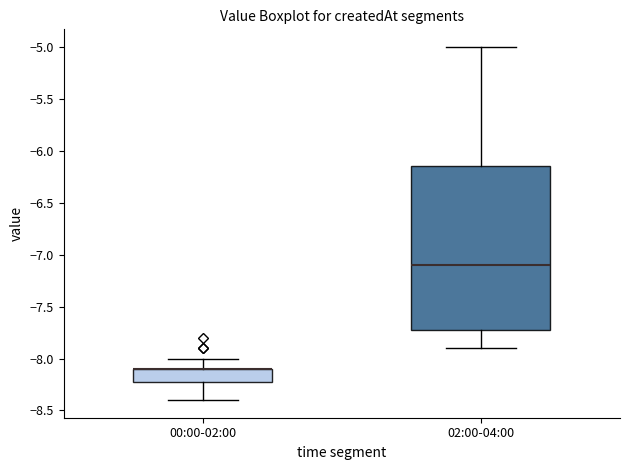

Which box is the tallest, from its lower edge to its upper edge?

02:00-04:00